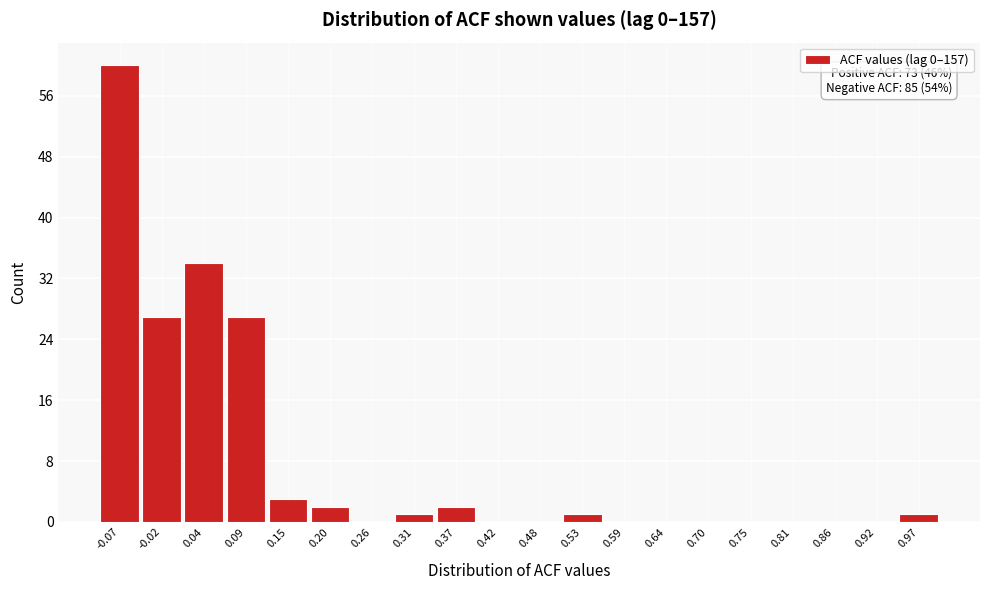

Over which range of the x-axis is the bar tallest?

-0.100 to -0.045